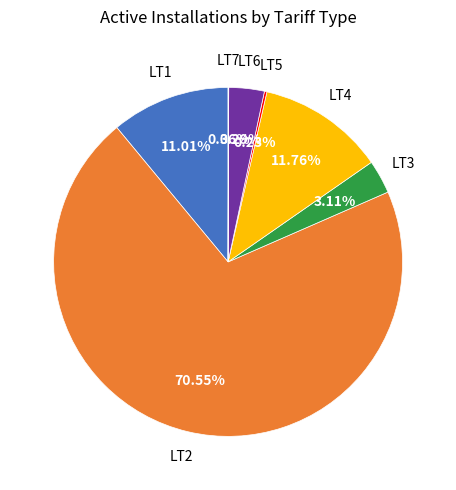

Is there any slice that represents more than half of the pie?

Yes